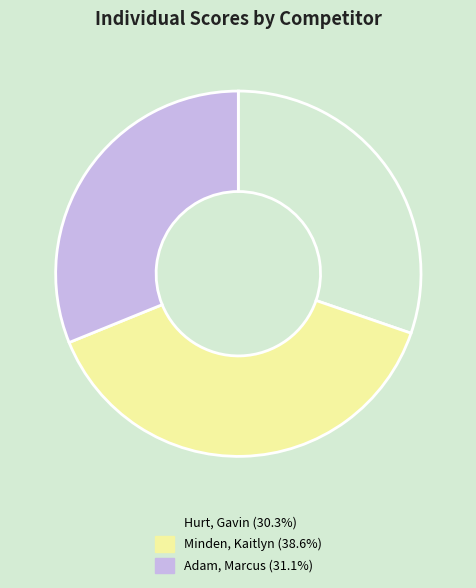

What is the largest slice in the pie chart?

Minden, Kaitlyn